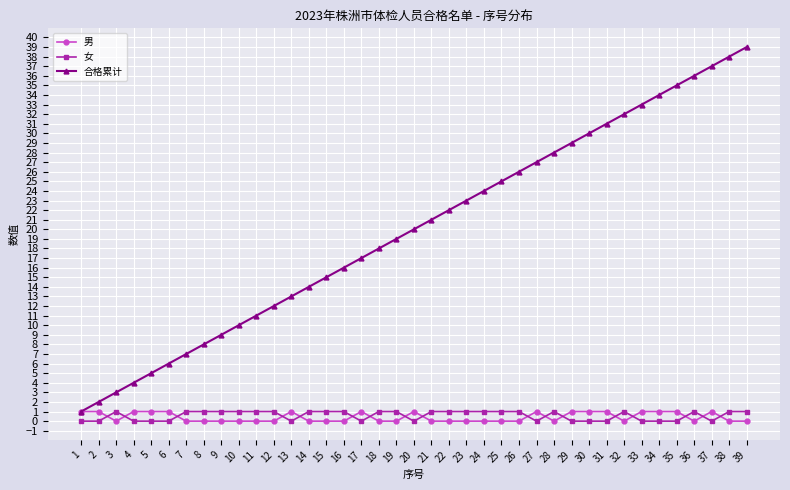

What is the difference between the highest and lowest values at 8?

8